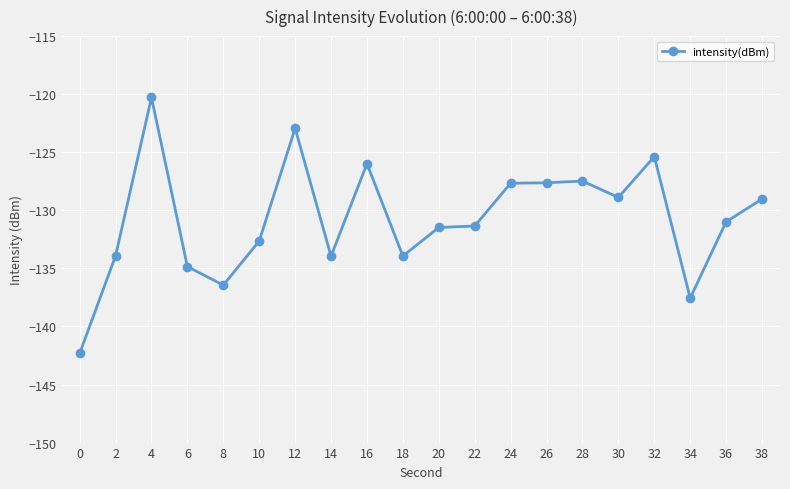

What is the difference between the second highest and second lowest values?

14.6